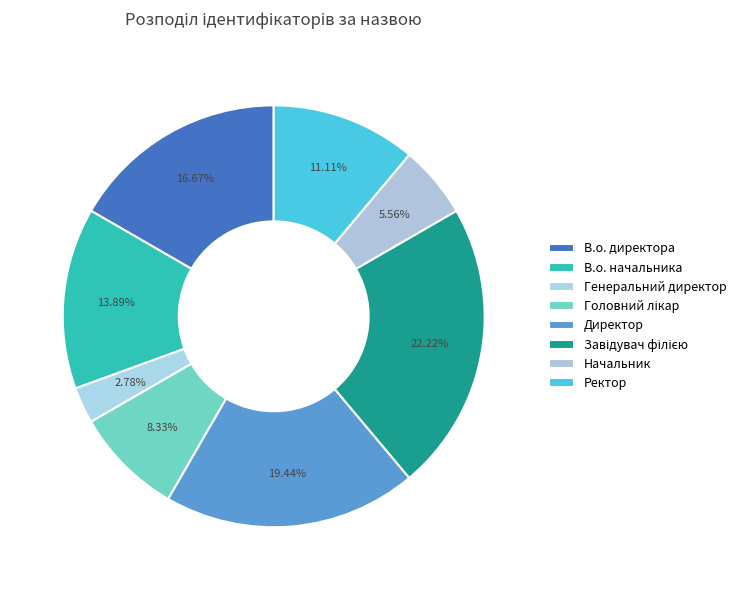

Is the sum of Генеральний директор and Директор greater than half?

No